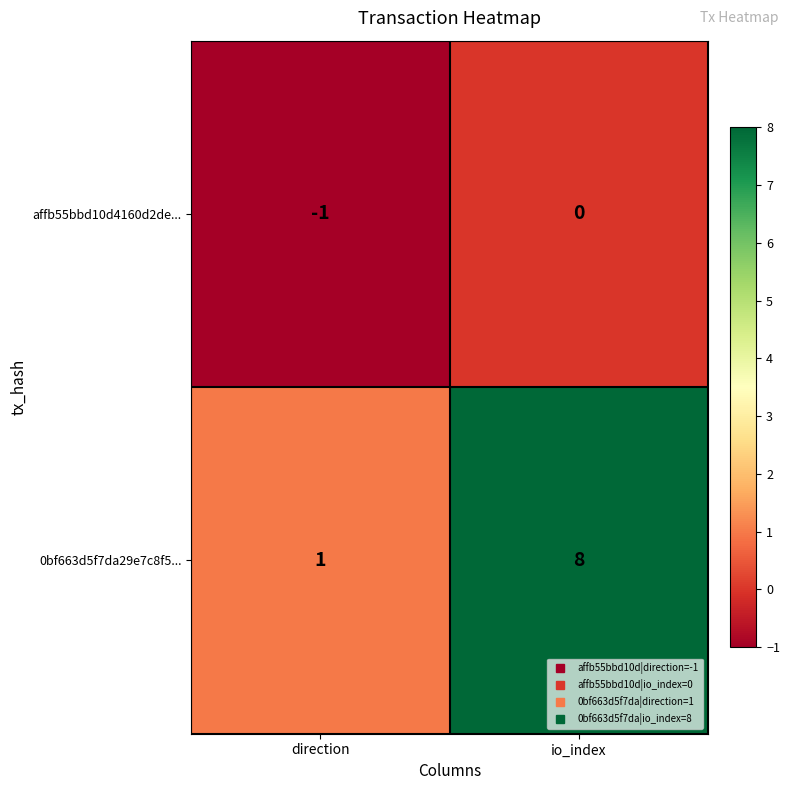

What is the difference between the highest and lowest values at direction?

2